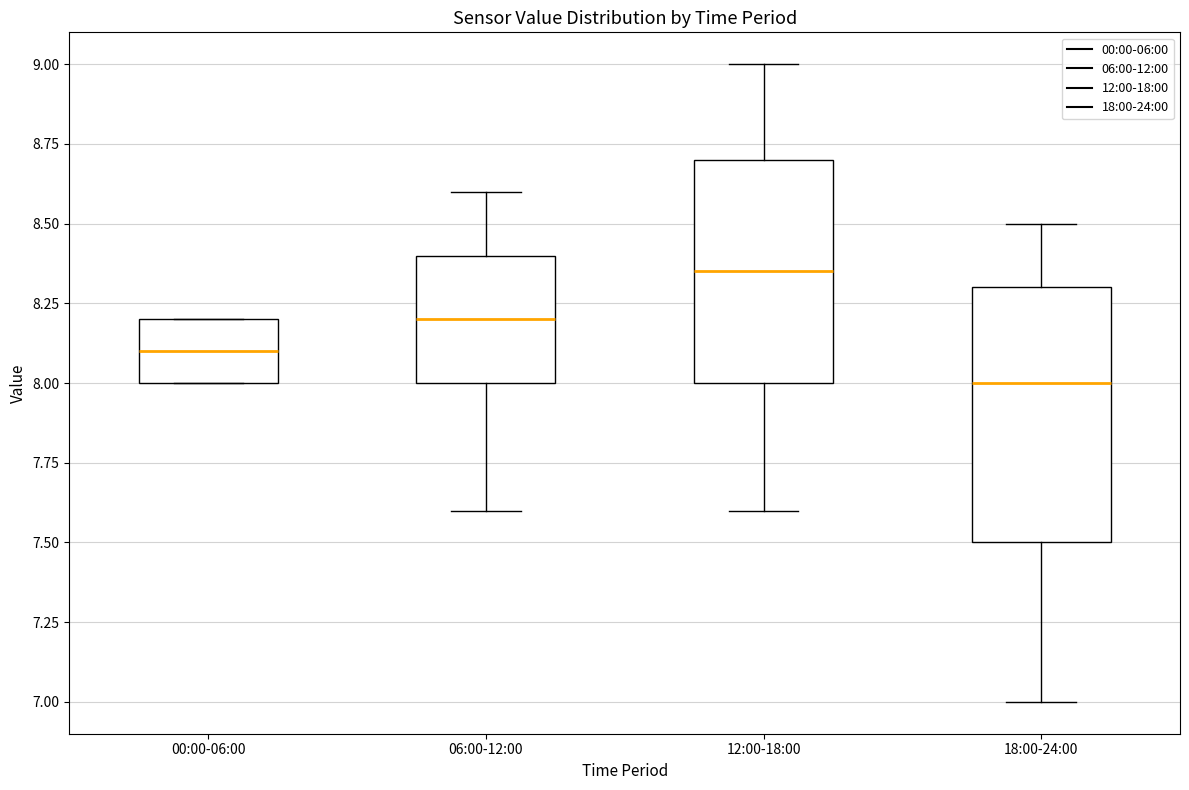

Reading left to right, transcribe this box plot: for each box, give where its median line is, the range the box spans, and where its two whiskers end, as read against the y-axis. The values are not printed on the chart, so give them approximately, as read against the axis.

00:00-06:00: median 8.10, box 8.00 to 8.20, whiskers 8.00 to 8.20
06:00-12:00: median 8.20, box 8.00 to 8.40, whiskers 7.60 to 8.60
12:00-18:00: median 8.35, box 8.00 to 8.70, whiskers 7.60 to 9.00
18:00-24:00: median 8.00, box 7.50 to 8.30, whiskers 7.00 to 8.50